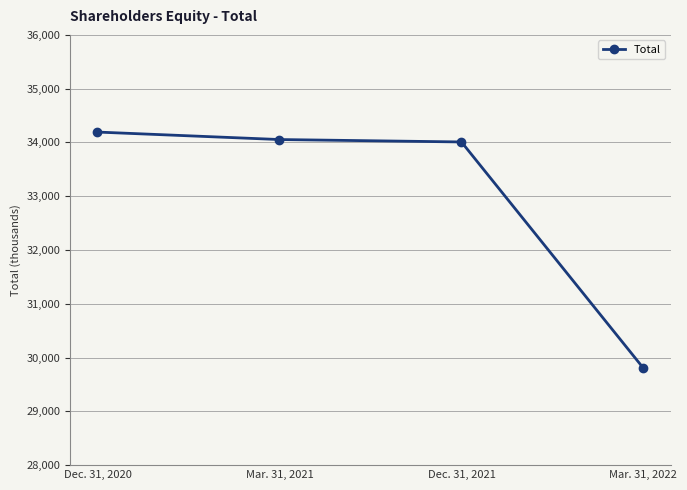

Reading right to left, extract all data points from this chart.

Mar. 31, 2022=29802	Dec. 31, 2021=34009	Mar. 31, 2021=34054	Dec. 31, 2020=34193